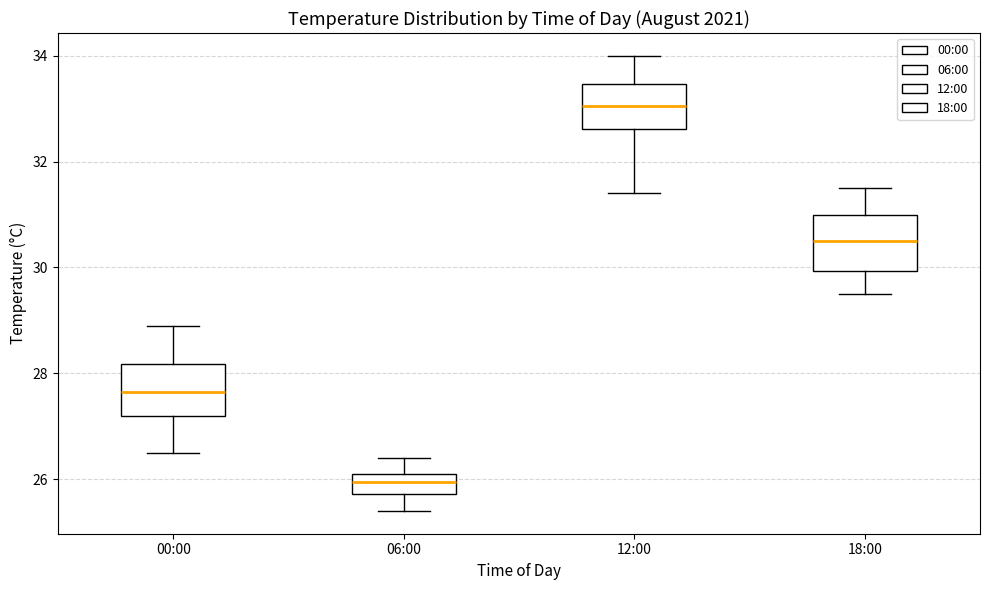

Reading left to right, transcribe this box plot: for each box, give where its median line is, the range the box spans, and where its two whiskers end, as read against the y-axis. The values are not printed on the chart, so give them approximately, as read against the axis.

00:00: median 27.6, box 27.2 to 28.2, whiskers 26.6 to 29.0
06:00: median 26.0, box 25.8 to 26.2, whiskers 25.4 to 26.4
12:00: median 33.0, box 32.6 to 33.4, whiskers 31.4 to 34.0
18:00: median 30.6, box 30.0 to 31.0, whiskers 29.6 to 31.6